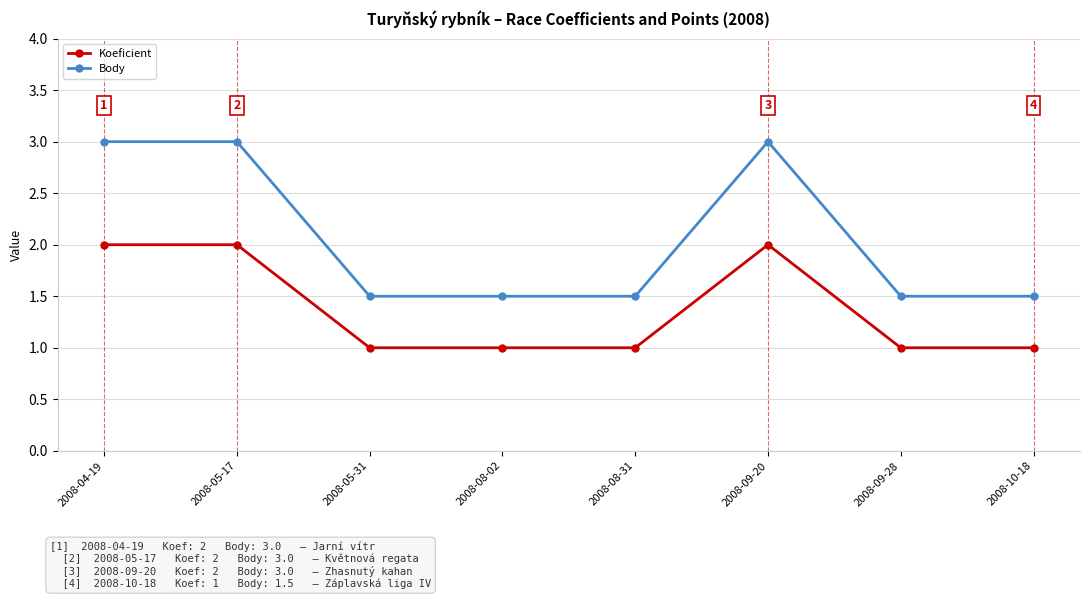

Is this an area chart (filled region under the line)?

No